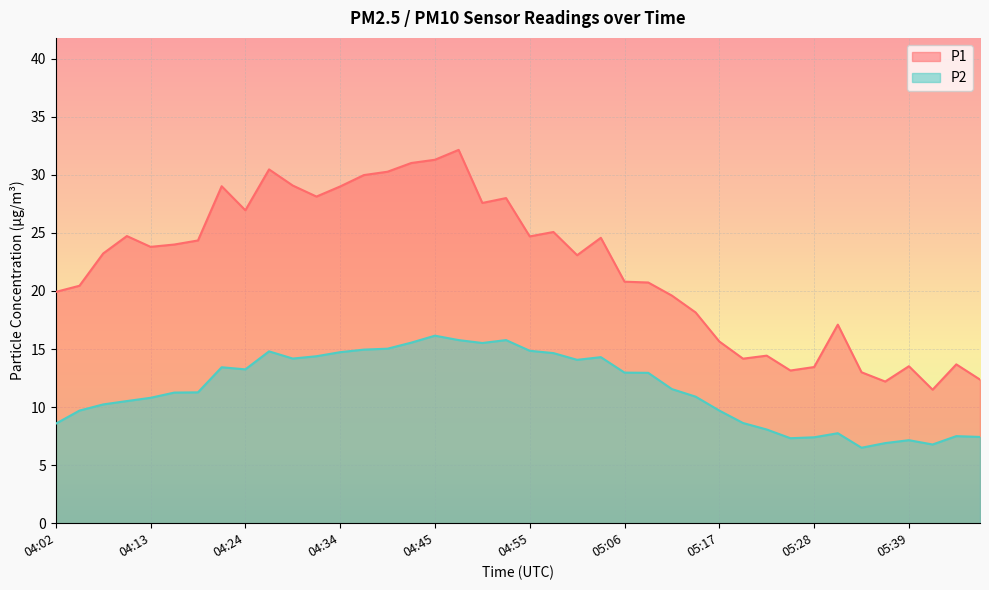

True or false: P2 and P1 cross at least once.

False